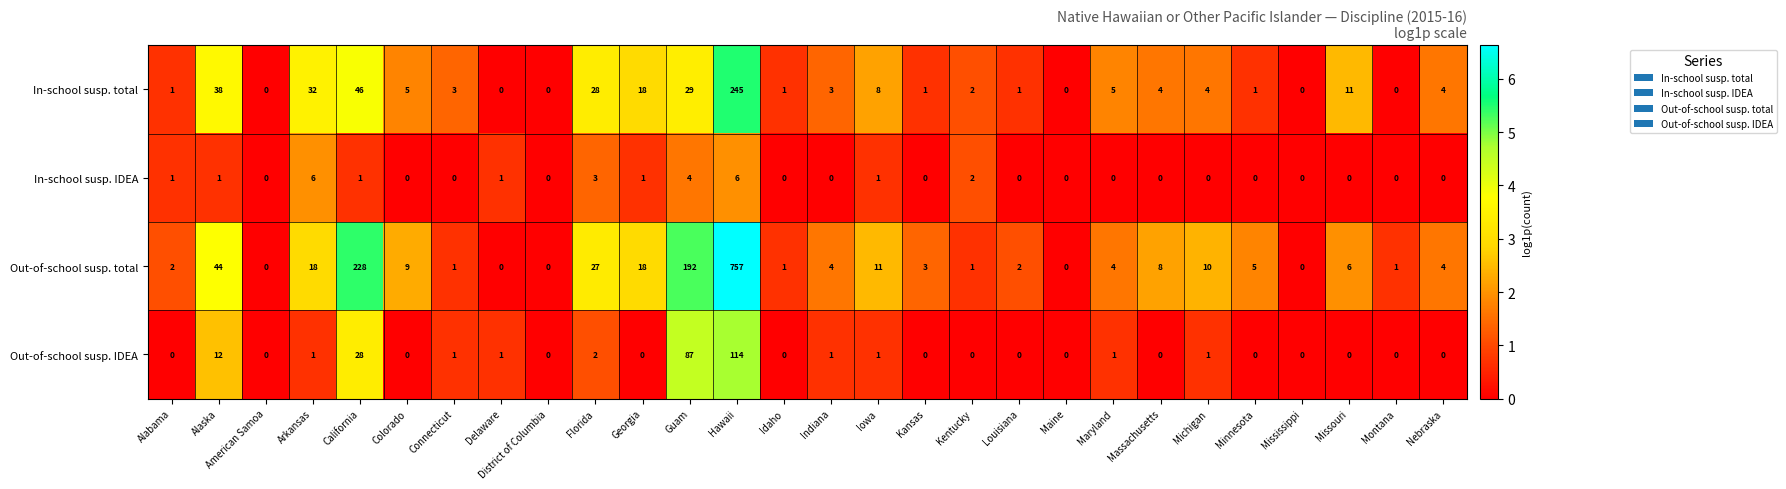

What is the difference between the In-school susp. IDEA values at Kentucky and Arkansas?

4